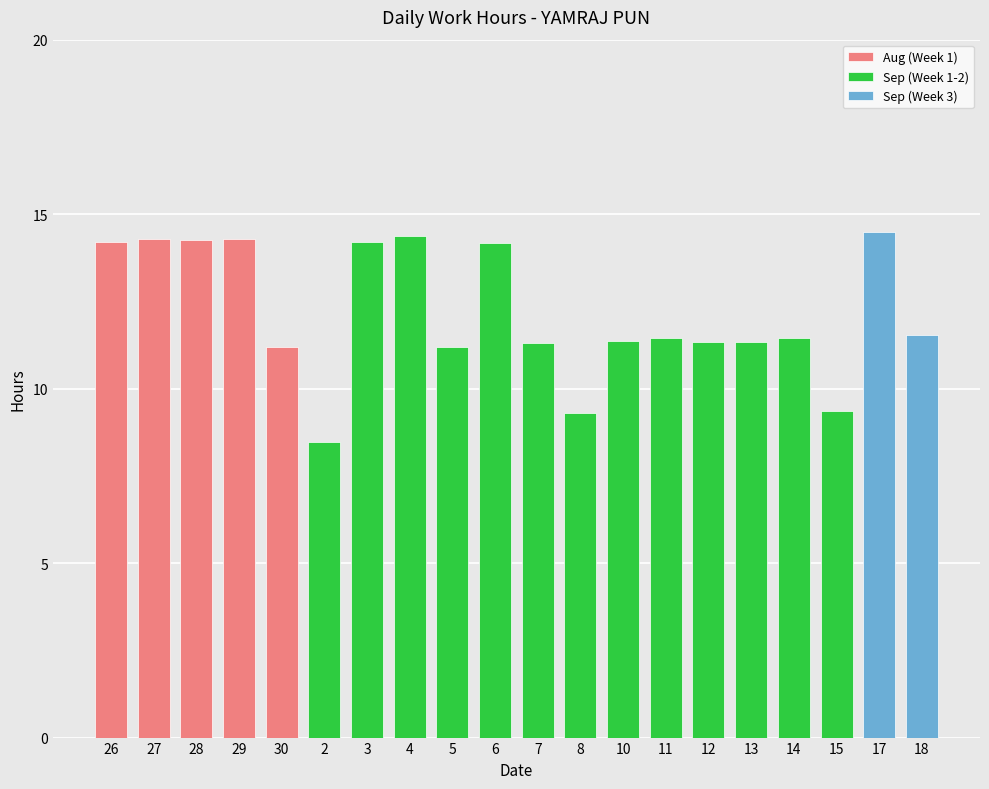

How many categories are shown in the chart?

20